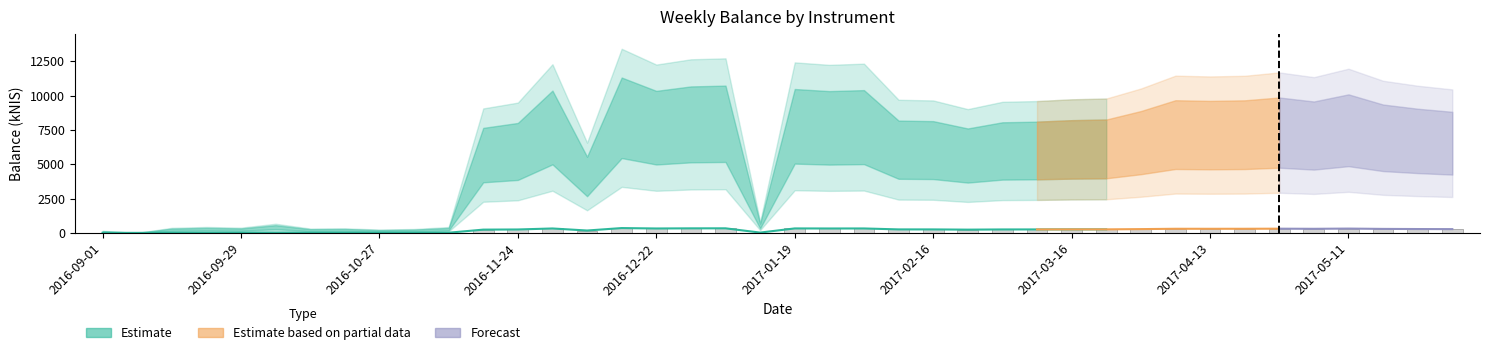

Which label corresponds to the largest value in the chart?

2016-12-15